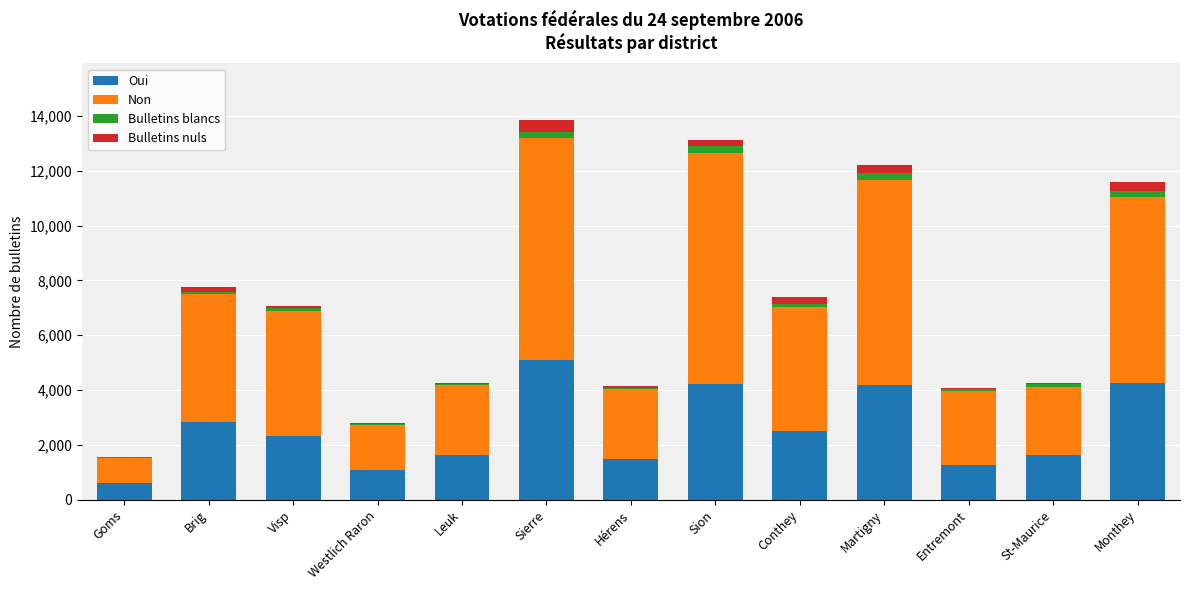

Are the bars grouped side by side (vs. stacked)?

No